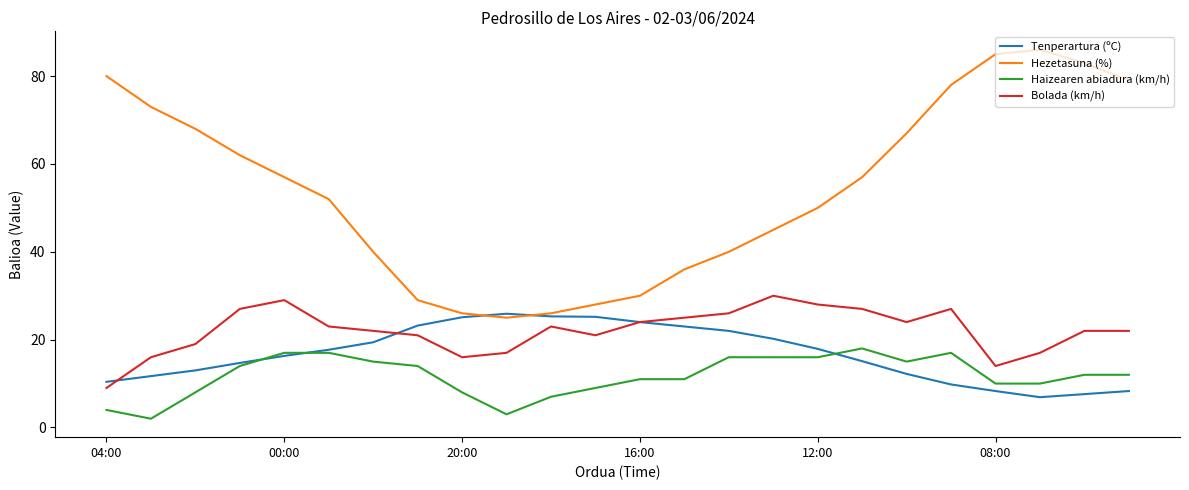

What is the greatest value displayed?

86.0